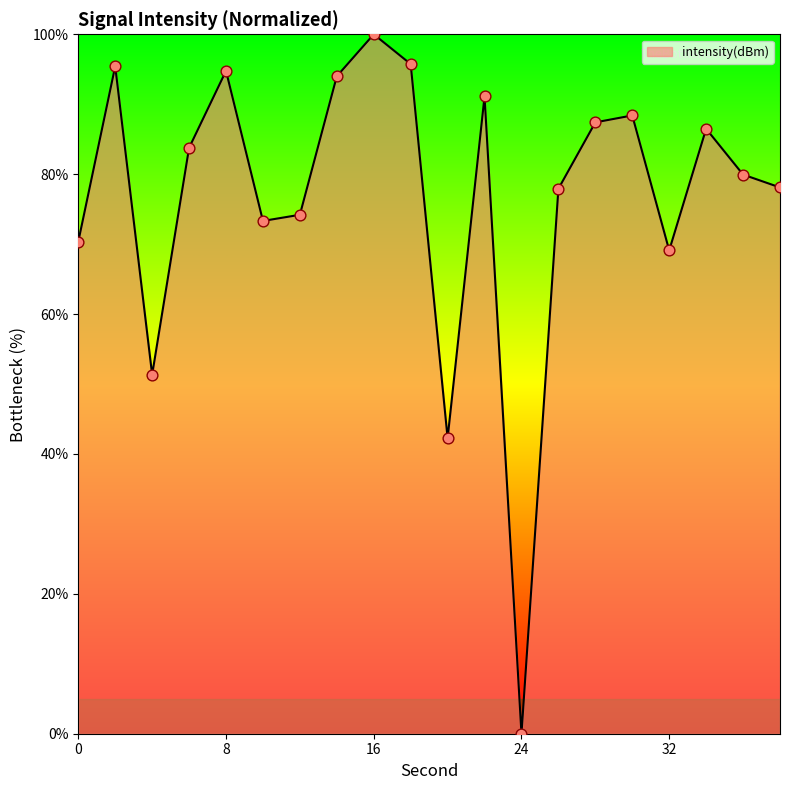

What is the greatest value displayed?

100.0